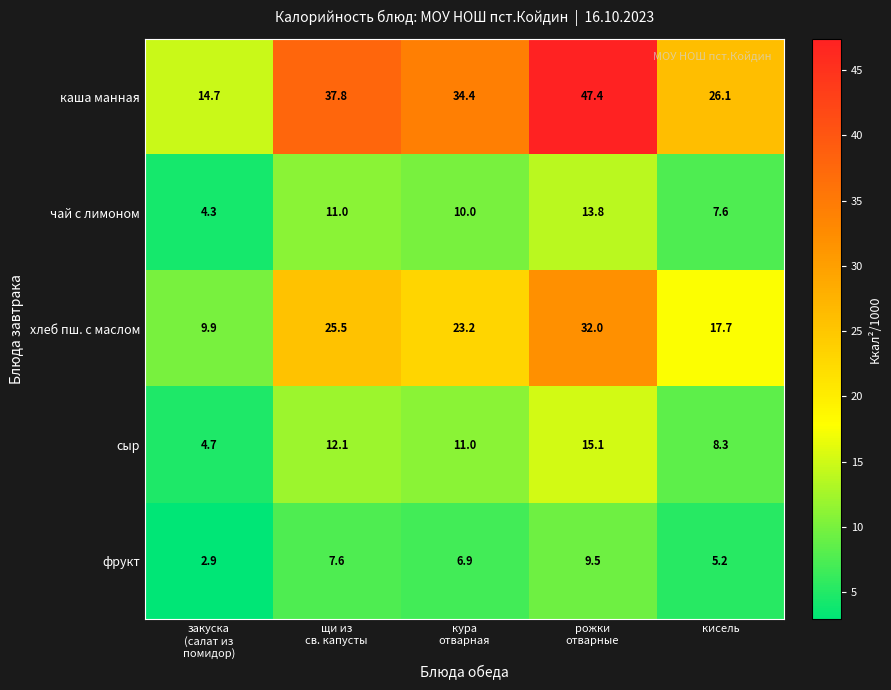

Count the number of categories in the chart.

5